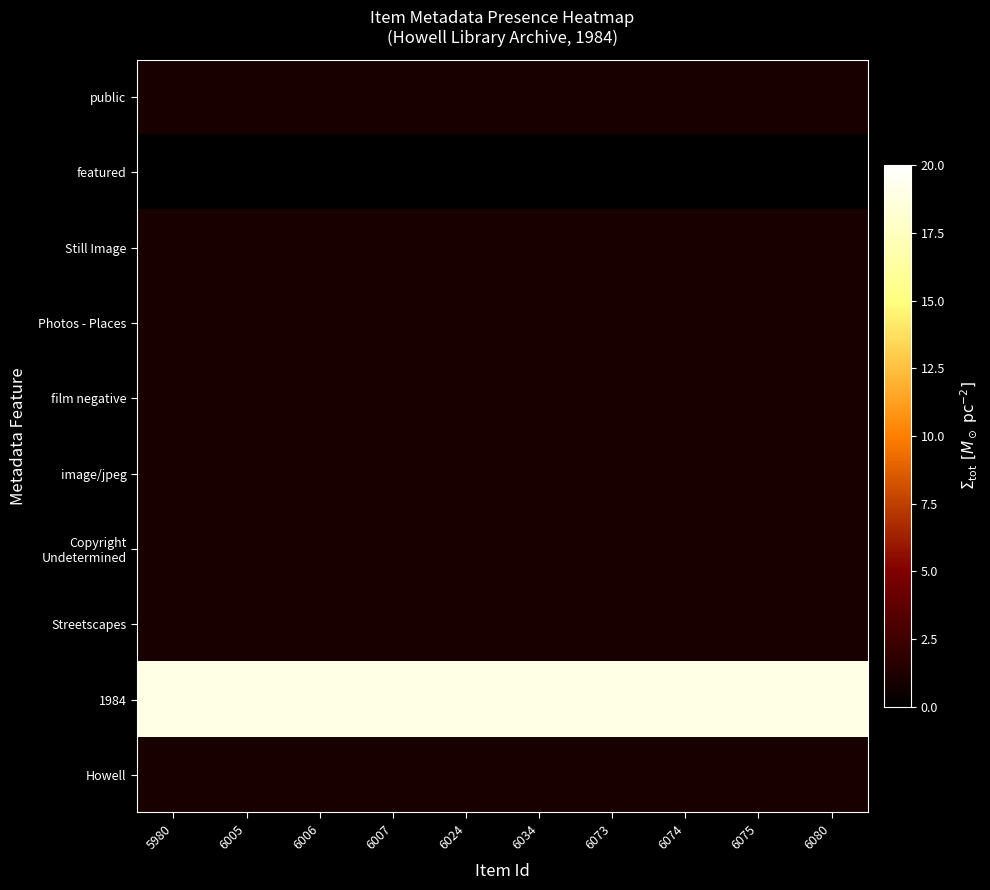

At 6073, list the series in order from smallest to largest.

featured, public, Still Image, Photos - Places, film negative, image/jpeg, Copyright Undetermined, Streetscapes, Howell, 1984